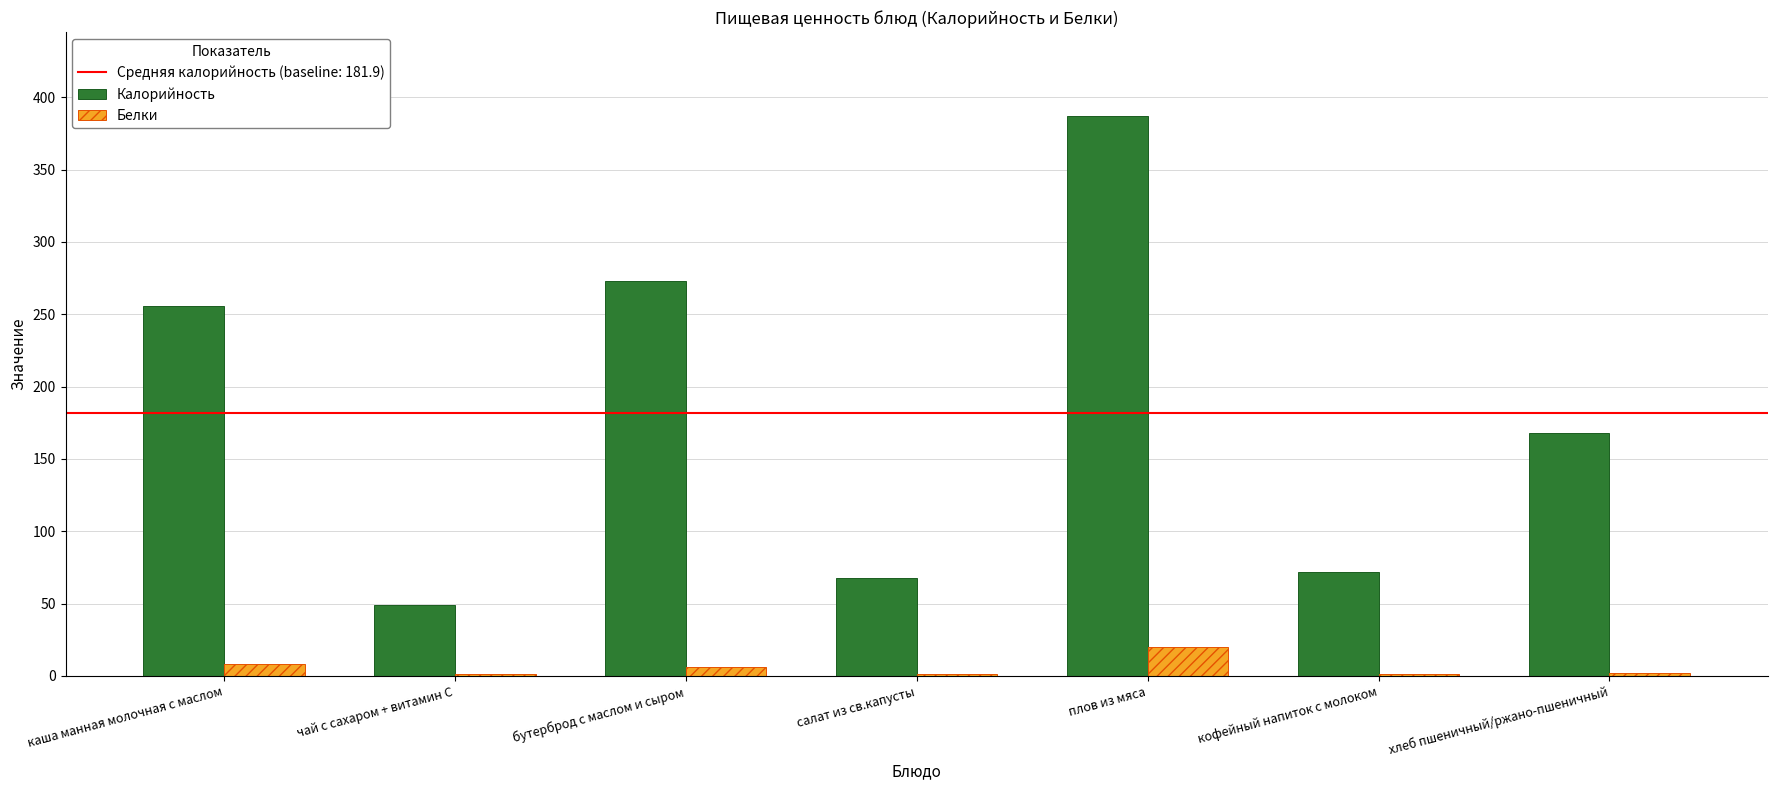

Which series changed the most between бутерброд с маслом и сыром and салат из св.капусты?

Калорийность